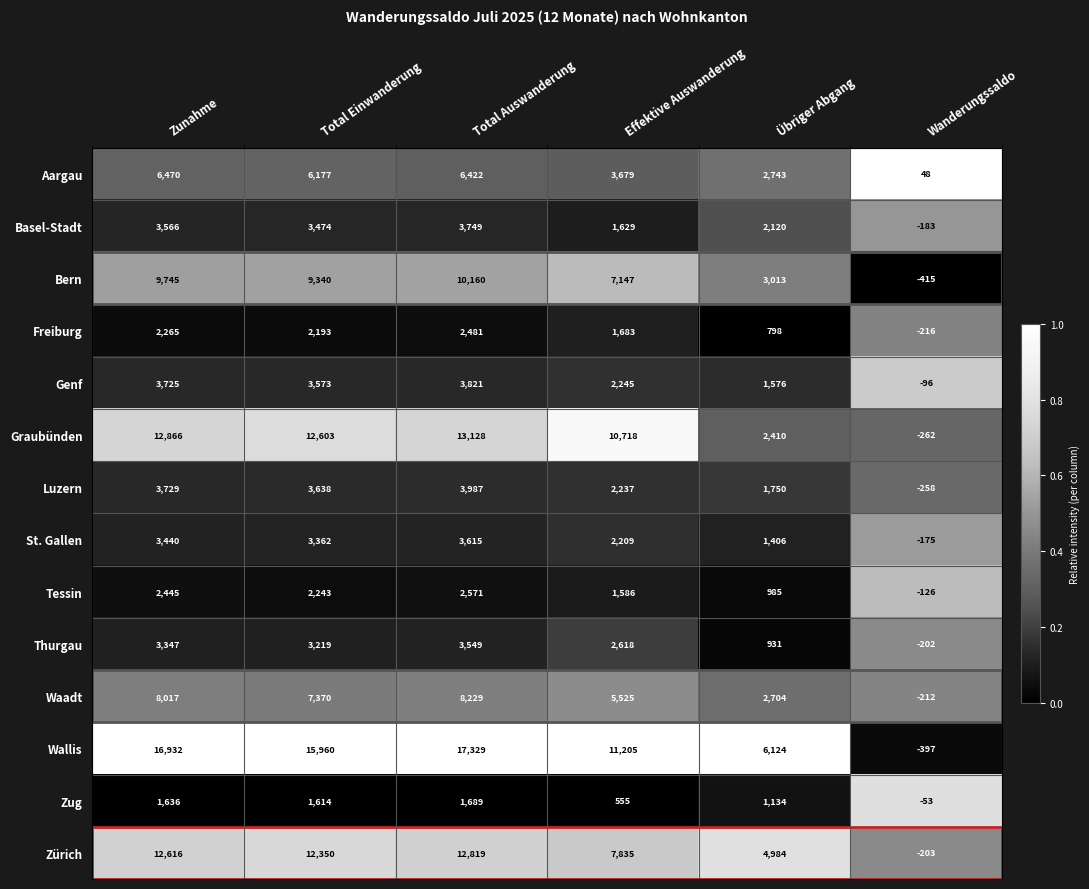

Which series has the largest total across all categories?

Wallis